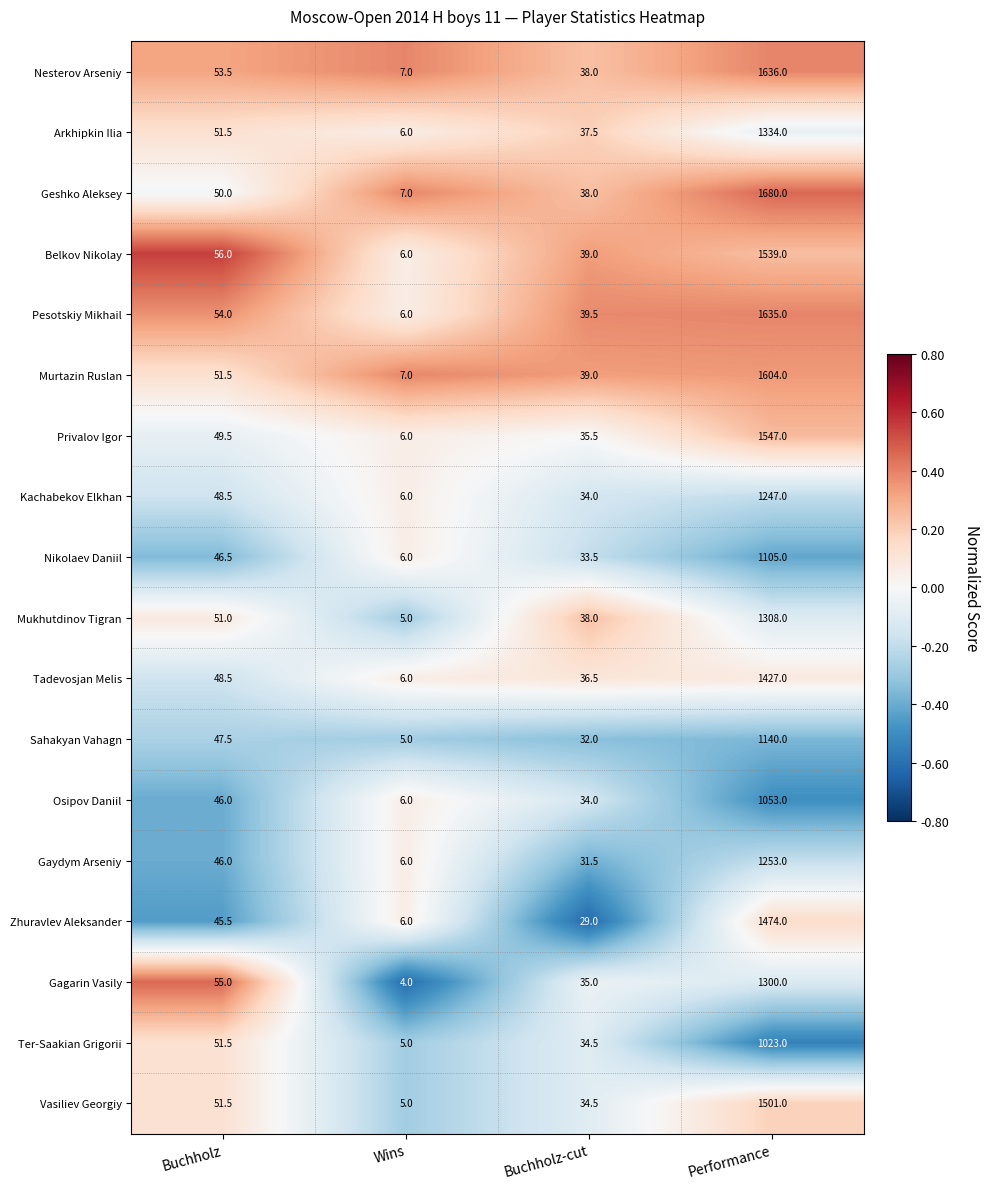

At which category is the sum across all series the highest?

Performance